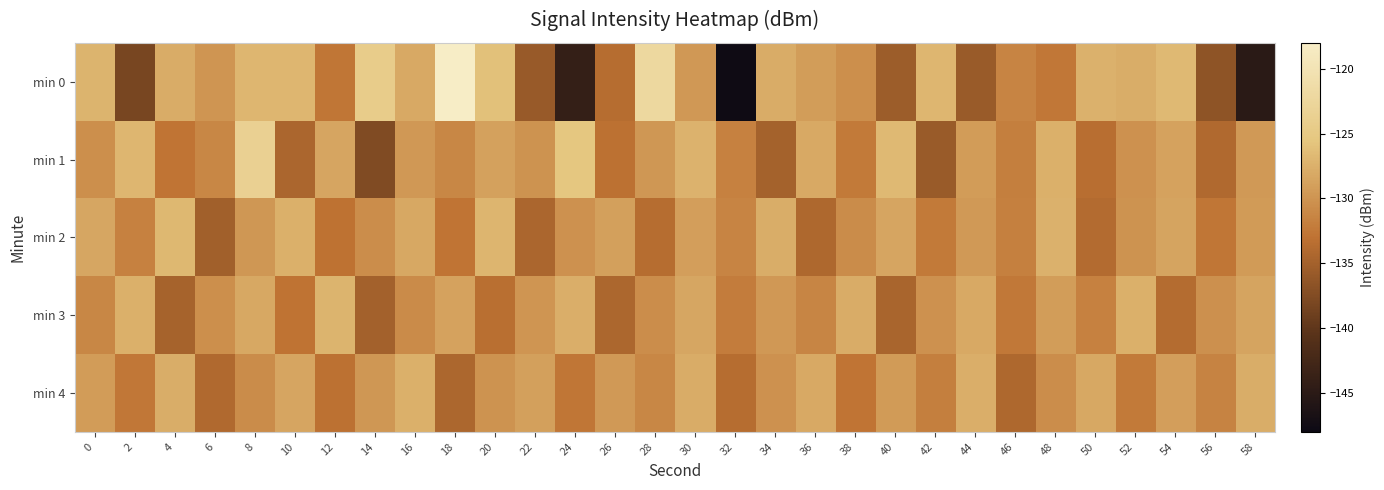

What is the maximum value shown in the chart?

-118.1